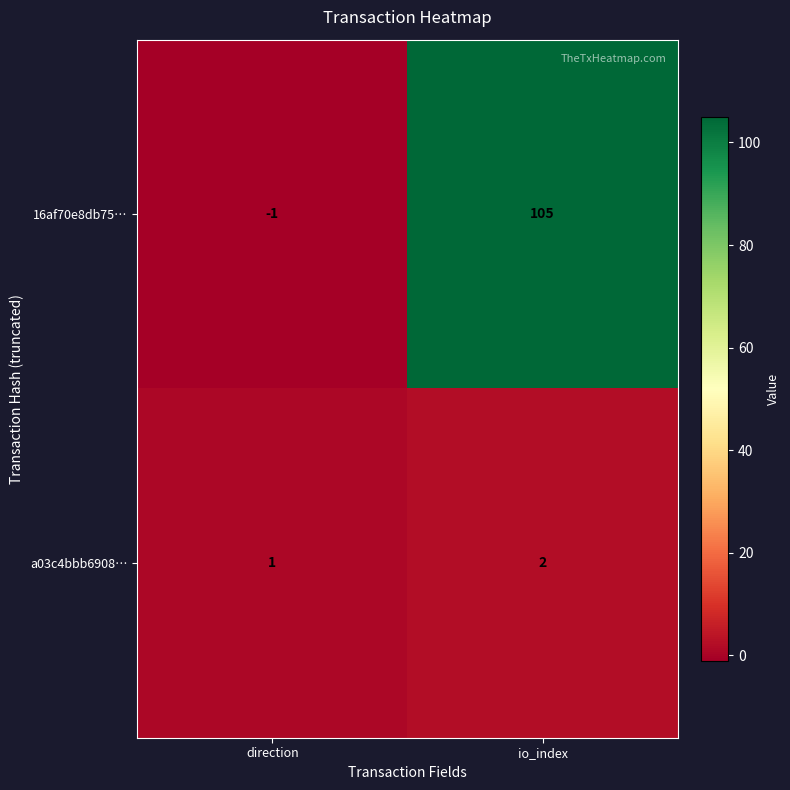

Reading left to right, transcribe all the data shown in this chart.

16af70e8db75…: direction=-1	io_index=105
a03c4bbb6908…: direction=1	io_index=2